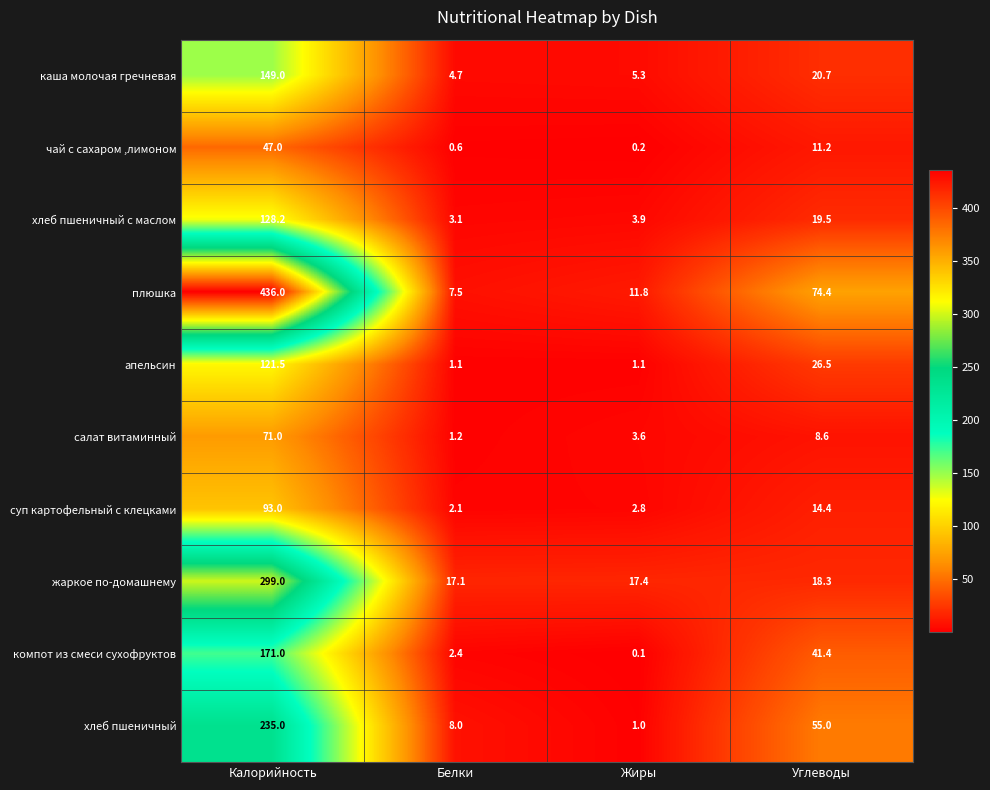

What is the maximum value shown in the chart?

436.0